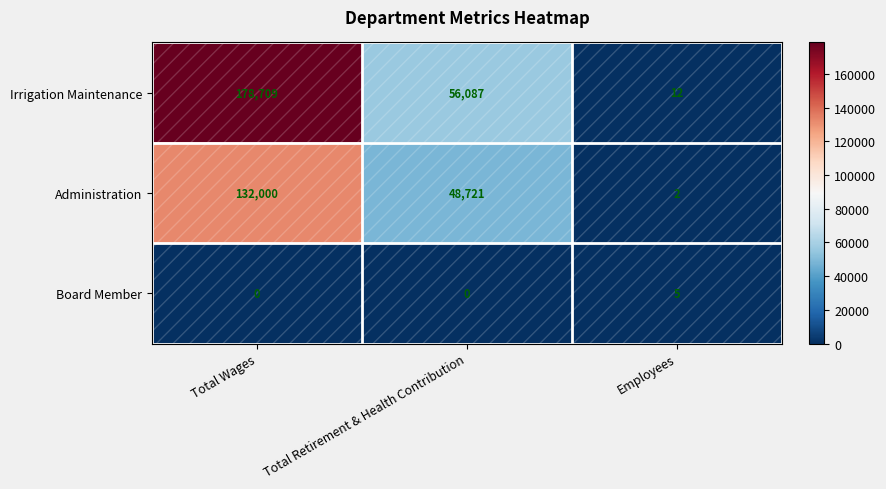

What is the difference between the Administration values at Total Retirement & Health Contribution and Total Wages?

83279